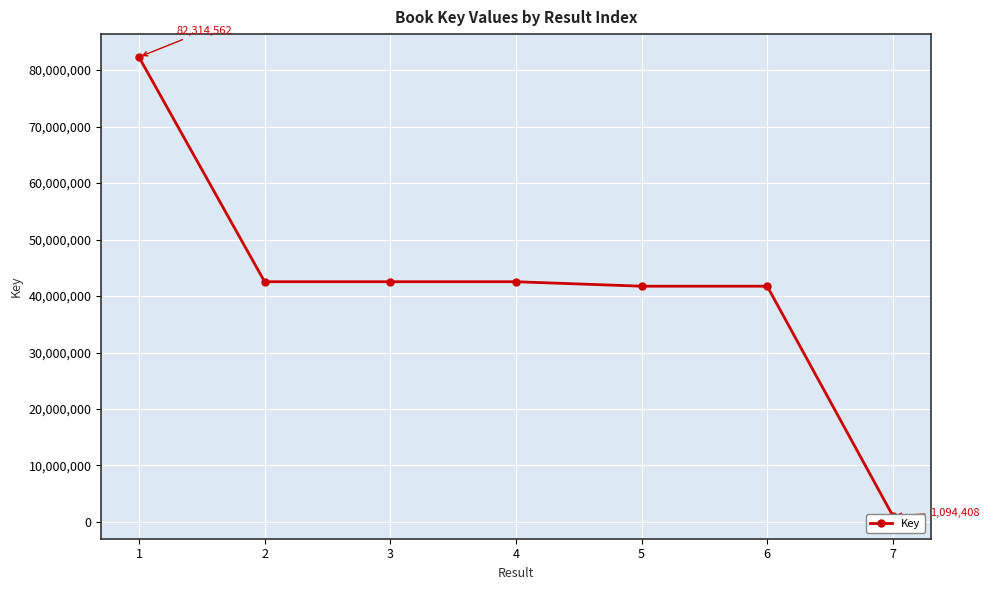

What is the smallest value displayed?

1094408